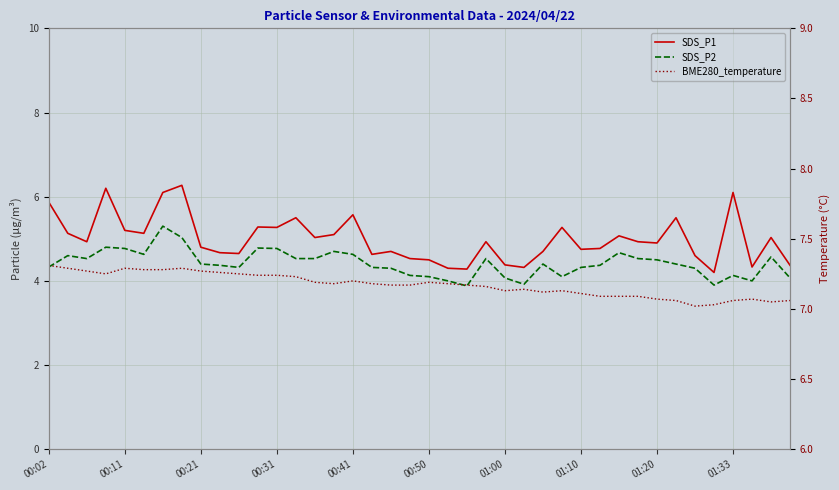

True or false: BME280_temperature and SDS_P1 intersect in this chart.

False